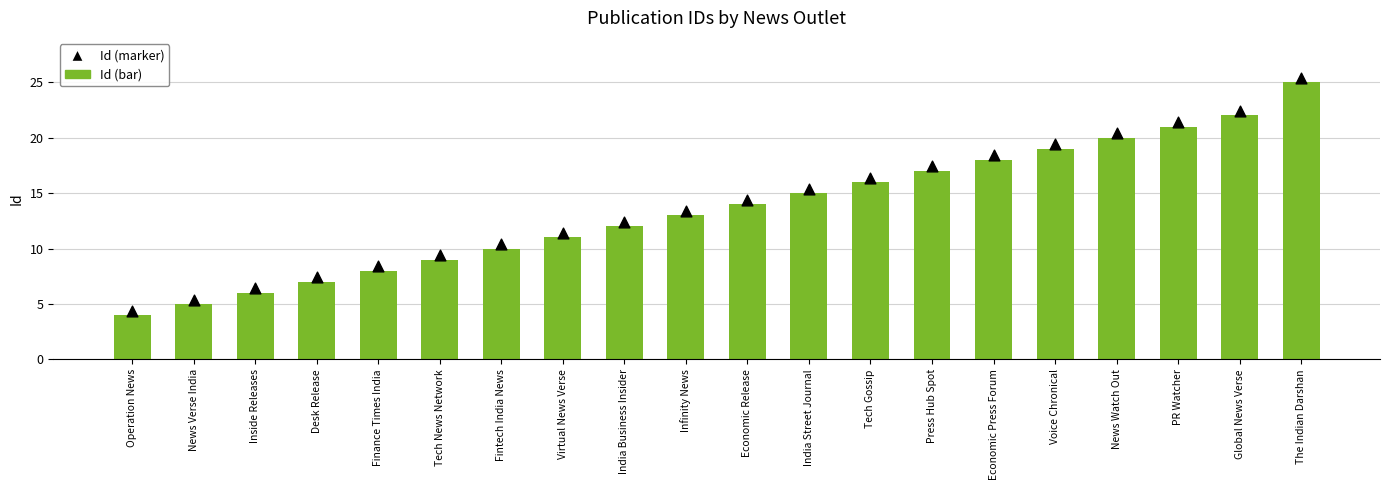

Which series has the largest Y range (max minus min)?

Id (bar)